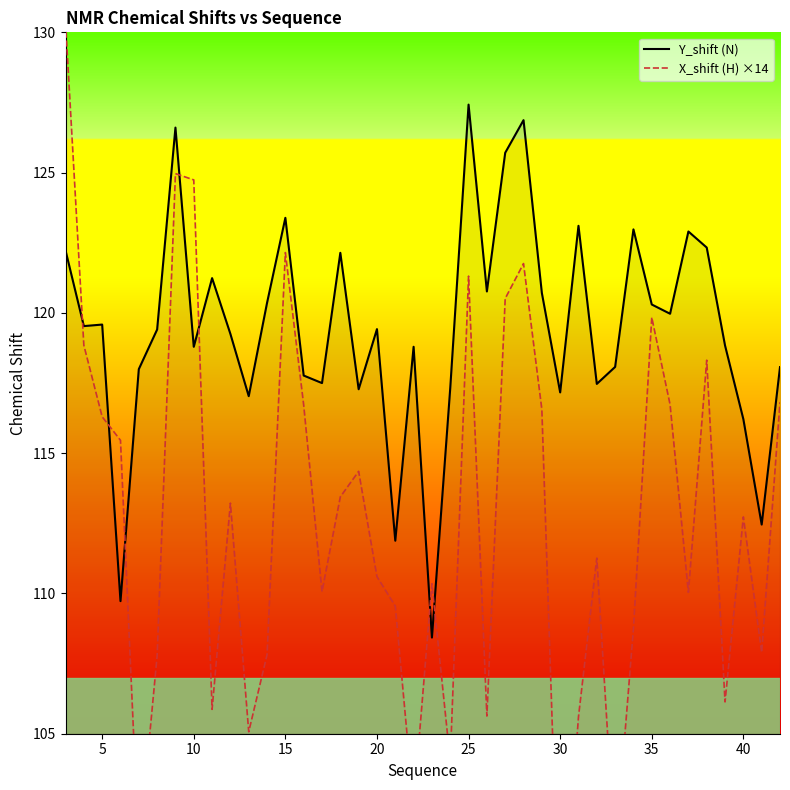

The Y_shift (N) series shows 127.4 at 25. True or false?

True